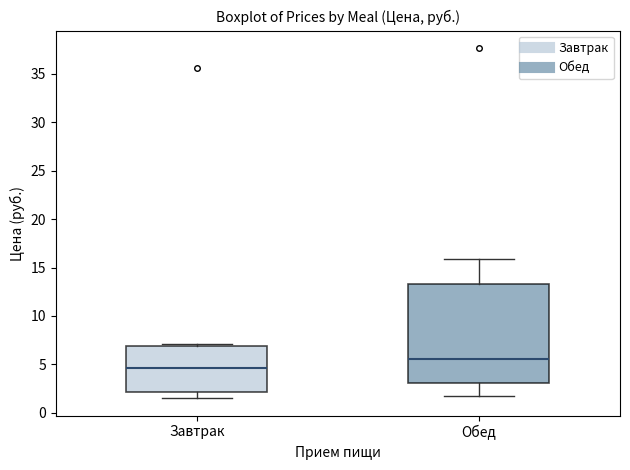

Reading left to right, transcribe this box plot: for each box, give where its median line is, the range the box spans, and where its two whiskers end, as read against the y-axis. The values are not printed on the chart, so give them approximately, as read against the axis.

Завтрак: median 4.5, box 2.0 to 7.0, whiskers 1.5 to 7.0 (just above the box's upper edge)
Обед: median 5.5, box 3.0 to 13.5, whiskers 2.0 to 16.0